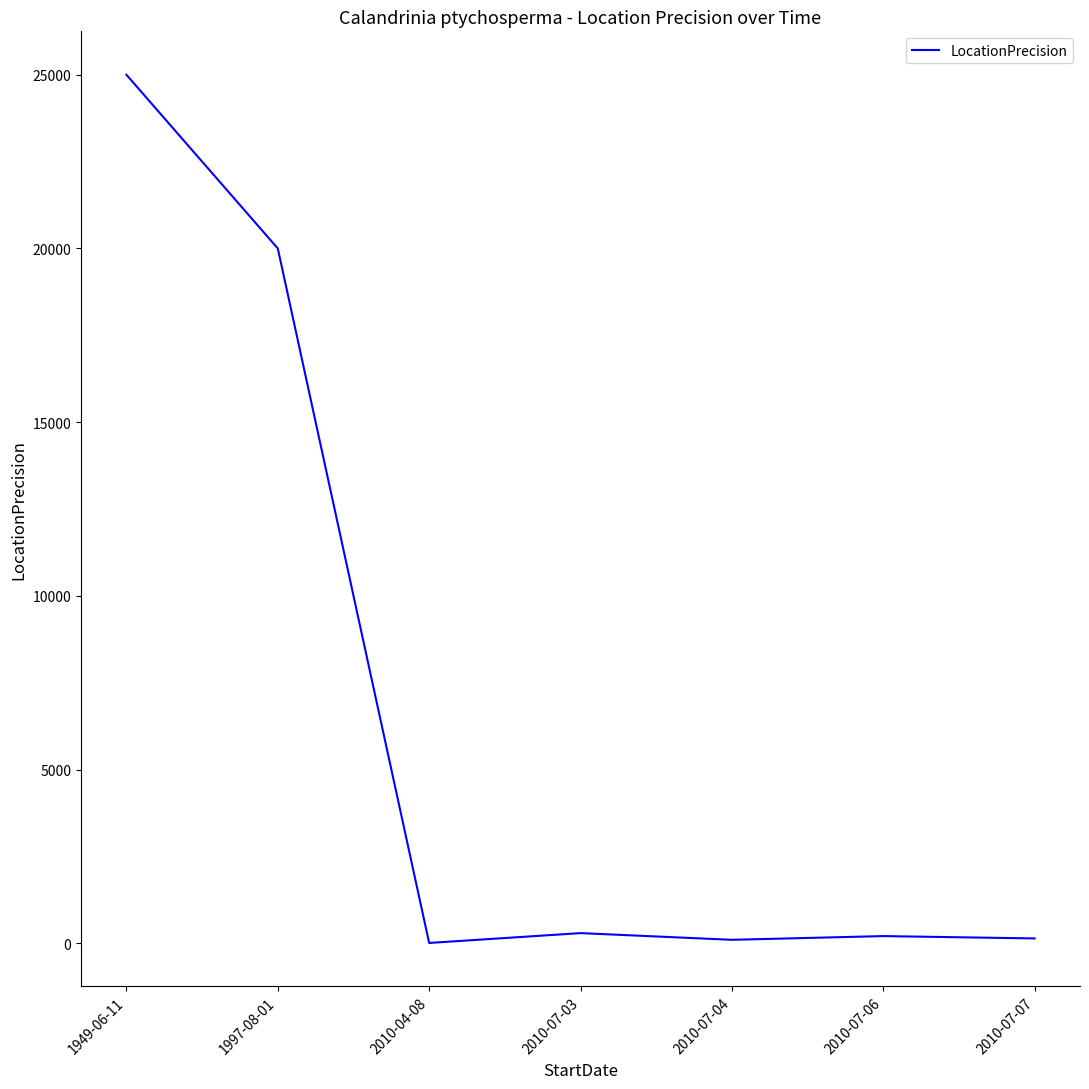

At which category does the chart reach its peak across all series?

1949-06-11